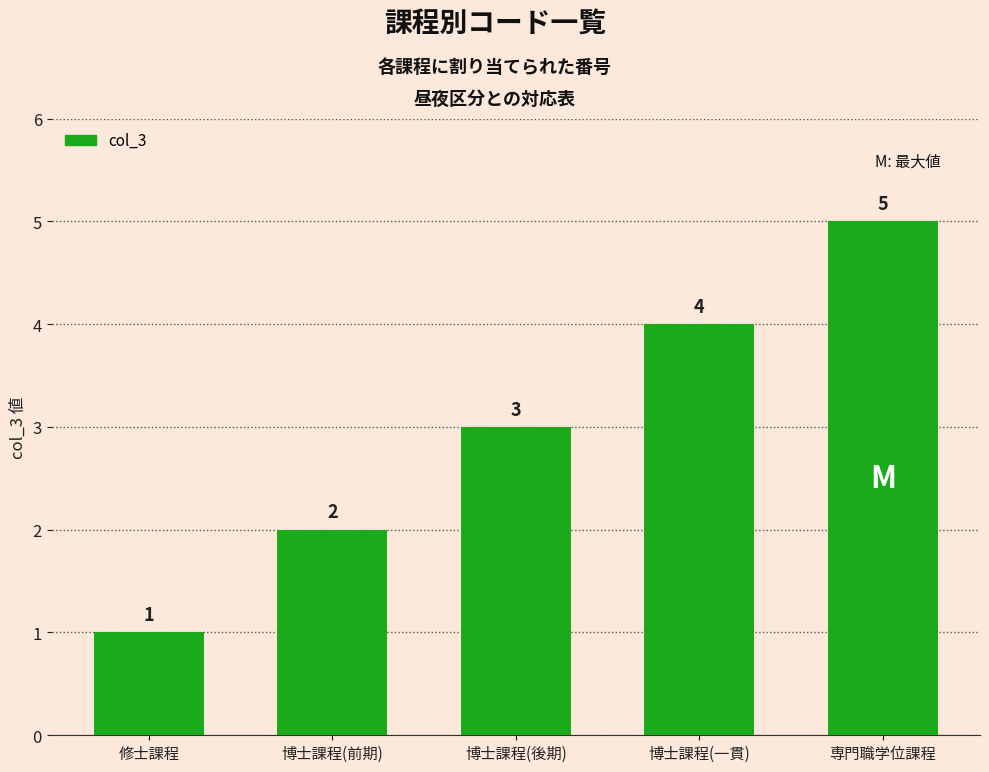

Are the bars horizontal?

No